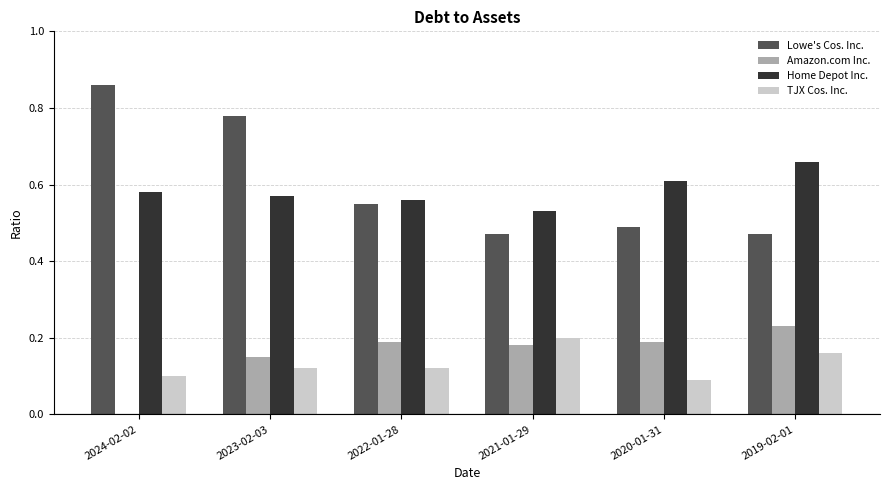

Which category has the highest value in the Lowe's Cos. Inc. series?

2024-02-02